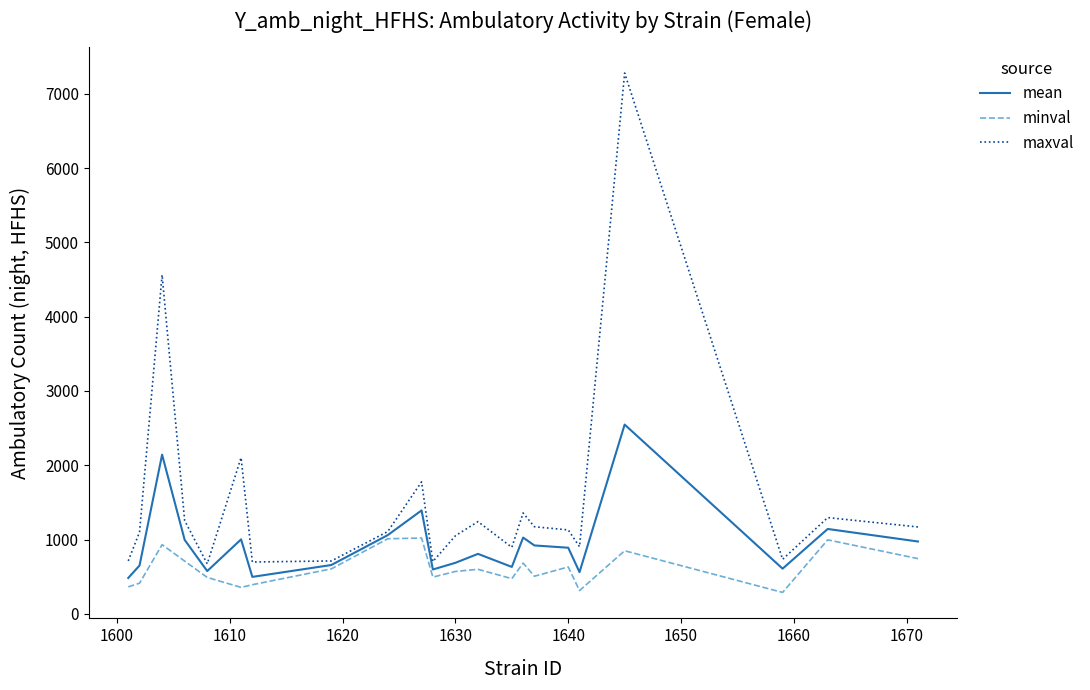

Rank the series by their average value, from lowest to highest.

minval, mean, maxval